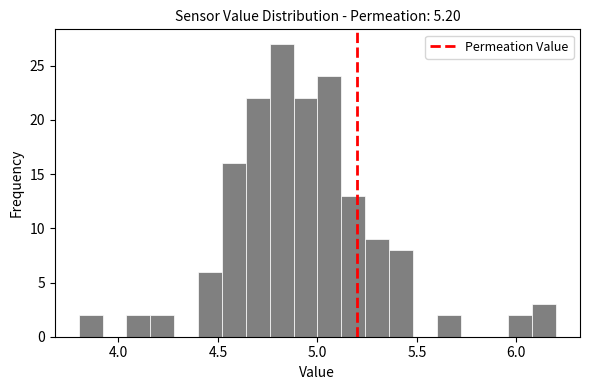

Around what value on the x-axis is the tallest bar? Give the approximate position of its centre, as read against the axis.

4.80